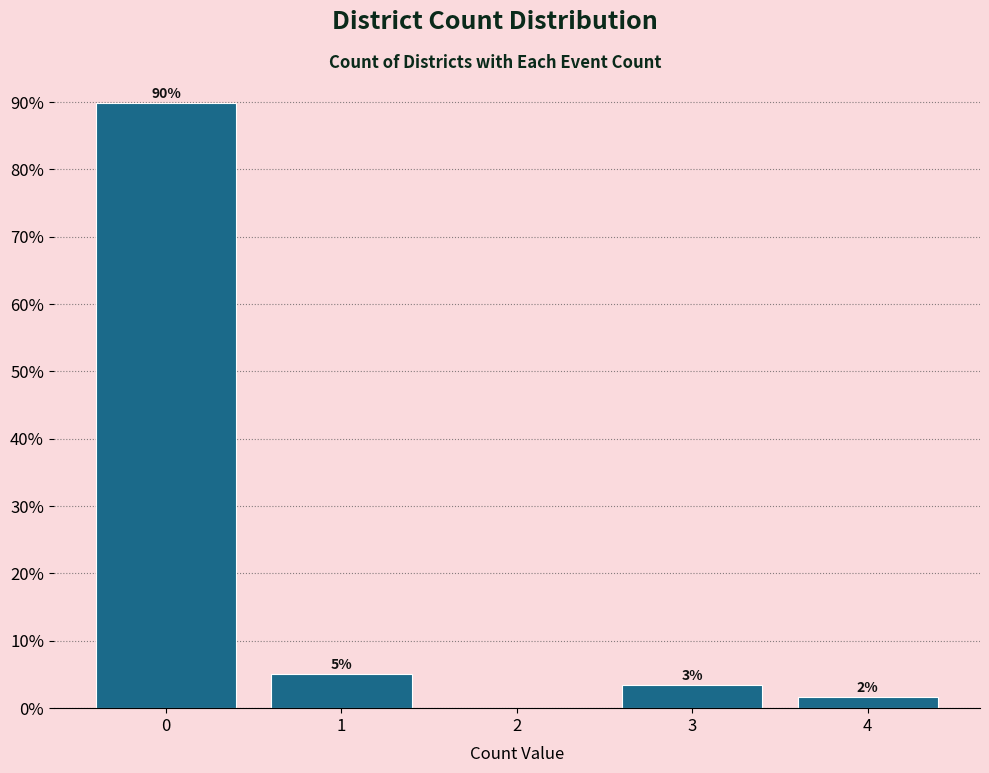

Are the bars horizontal?

No